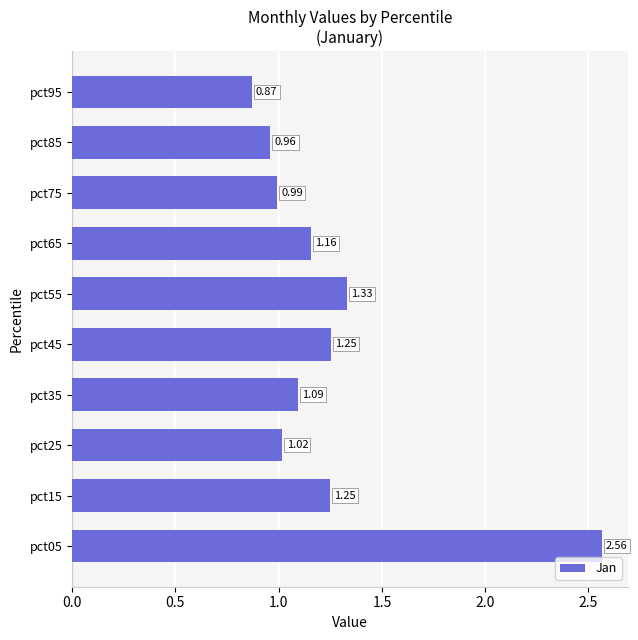

What is the difference between the second highest and second lowest values?

0.4